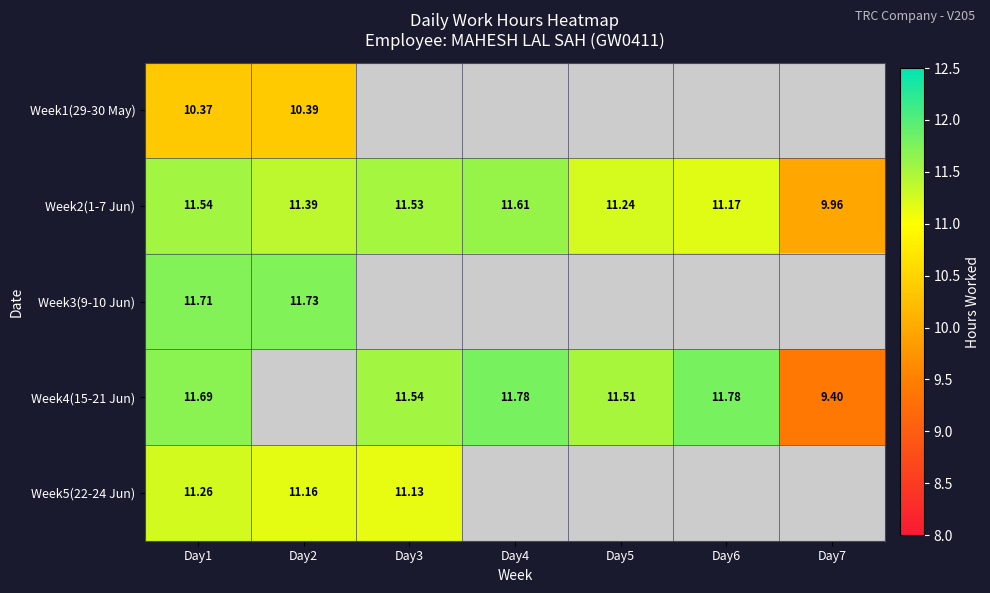

At which label is Week2(1-7 Jun) closest to 10?

Day7